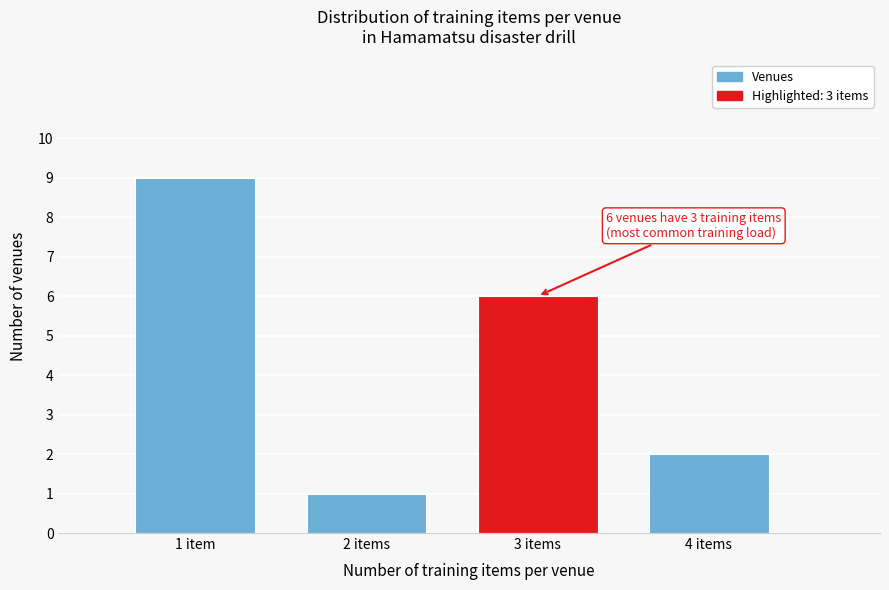

Reading left to right, transcribe all the data shown in this chart.

1 item=9	2 items=1	3 items=6	4 items=2